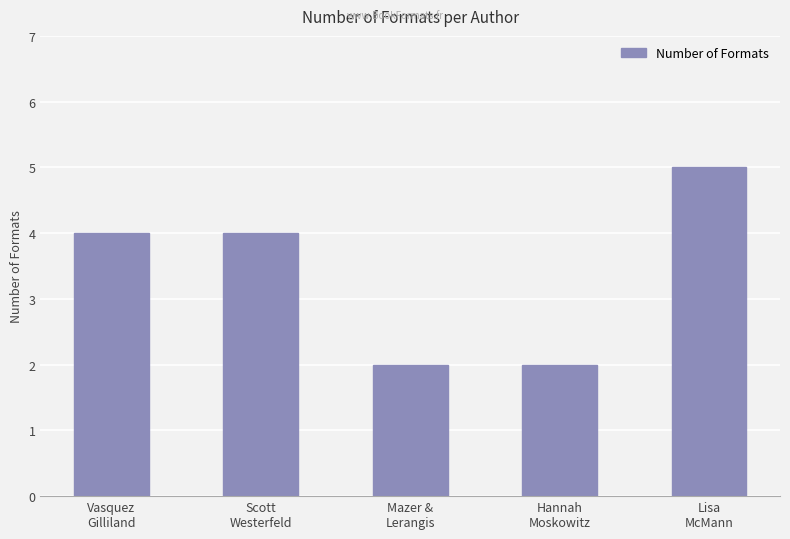

Reading left to right, list all the values displayed in this chart.

4	4	2	2	5